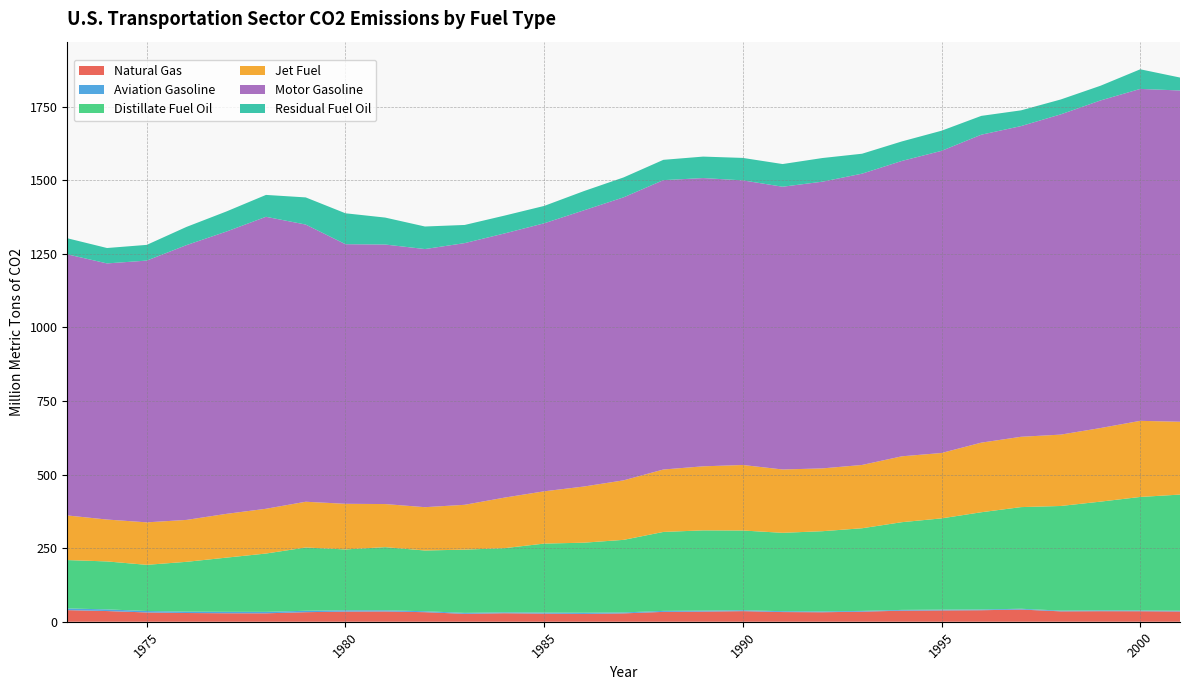

Reading left to right, transcribe all the data shown in this chart.

Natural Gas: 1973=39.4	1974=36.3	1975=31.5	1976=29.6	1977=28.8	1978=28.6	1979=32.4	1980=34.4	1981=34.9	1982=32.4	1983=26.8	1984=28.9	1985=27.5	1986=26.5	1987=28.4	1988=33.5	1989=34.4	1990=36.0	1991=32.9	1992=32.2	1993=34.2	1994=37.6	1995=38.4	1996=39.1	1997=41.4	1998=35.3	1999=35.8	2000=35.6	2001=34.9
Aviation Gasoline: 1973=5.8	1974=5.7	1975=4.9	1976=4.7	1977=4.9	1978=4.9	1979=4.9	1980=4.4	1981=3.9	1982=3.2	1983=3.3	1984=3.0	1985=3.5	1986=4.1	1987=3.2	1988=3.4	1989=3.3	1990=3.1	1991=2.9	1992=2.8	1993=2.7	1994=2.6	1995=2.7	1996=2.6	1997=2.7	1998=2.5	1999=2.7	2000=2.5	2001=2.4
Distillate Fuel Oil: 1973=164.3	1974=162.9	1975=156.9	1976=169.2	1977=184.1	1978=198.2	1979=214.9	1980=206.7	1981=214.6	1982=206.3	1983=214.9	1984=218.0	1985=234.4	1986=238.0	1987=246.6	1988=268.2	1989=272.6	1990=270.8	1991=266.3	1992=272.4	1993=280.7	1994=297.9	1995=310.0	1996=330.3	1997=345.2	1998=355.5	1999=369.5	2000=385.7	2001=394.6
Jet Fuel: 1973=151.6	1974=142.3	1975=144.3	1976=142.4	1977=148.7	1978=152.1	1979=155.5	1980=155.0	1981=146.4	1982=147.2	1983=152.3	1984=171.7	1985=177.6	1986=190.8	1987=202.2	1988=212.1	1989=217.6	1990=222.6	1991=215.2	1992=213.4	1993=215.1	1994=223.8	1995=222.1	1996=236.5	1997=238.9	1998=242.4	1999=250.0	2000=258.6	2001=247.4
Motor Gasoline: 1973=887.0	1974=870.0	1975=889.2	1976=933.5	1977=958.8	1978=991.8	1979=941.6	1980=881.9	1981=881.6	1982=876.8	1983=889.0	1984=897.3	1985=910.4	1986=938.2	1987=961.4	1988=982.9	1989=979.2	1990=966.8	1991=960.5	1992=973.9	1993=989.5	1994=1003.3	1995=1026.4	1996=1046.0	1997=1055.4	1998=1087.9	1999=1112.8	2000=1127.5	2001=1125.3
Residual Fuel Oil: 1973=54.6	1974=52.3	1975=53.4	1976=61.9	1977=68.2	1978=74.3	1979=92.2	1980=105.0	1981=91.5	1982=76.6	1983=61.7	1984=60.6	1985=59.0	1986=65.3	1987=67.6	1988=69.0	1989=72.9	1990=76.3	1991=77.0	1992=80.3	1993=67.7	1994=66.3	1995=68.4	1996=63.9	1997=53.4	1998=50.6	1999=50.0	2000=66.6	2001=44.0